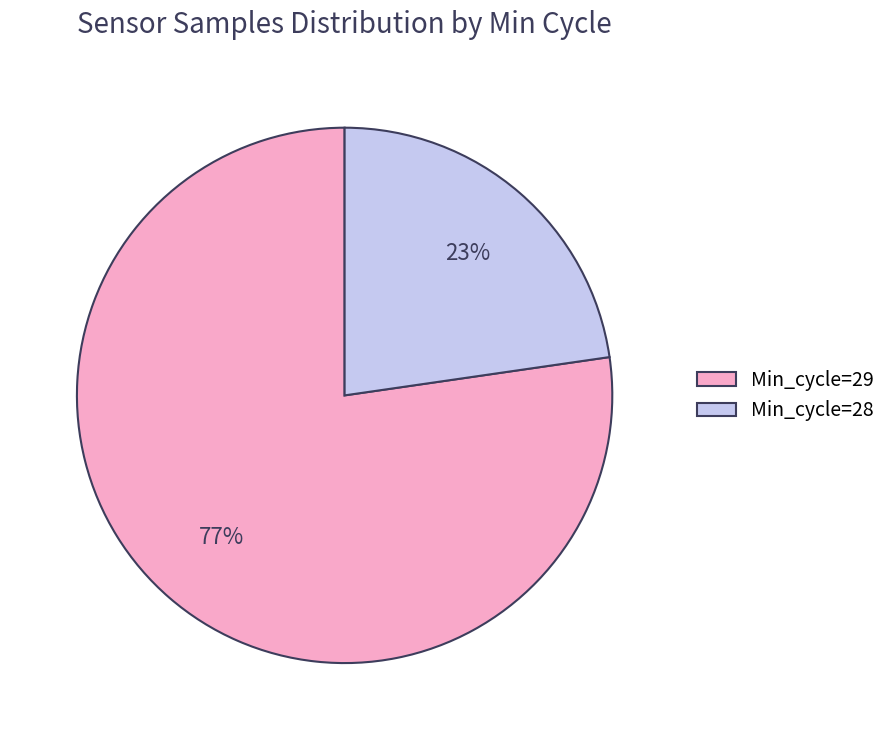

To the nearest percent, what is the average slice percentage?

50%